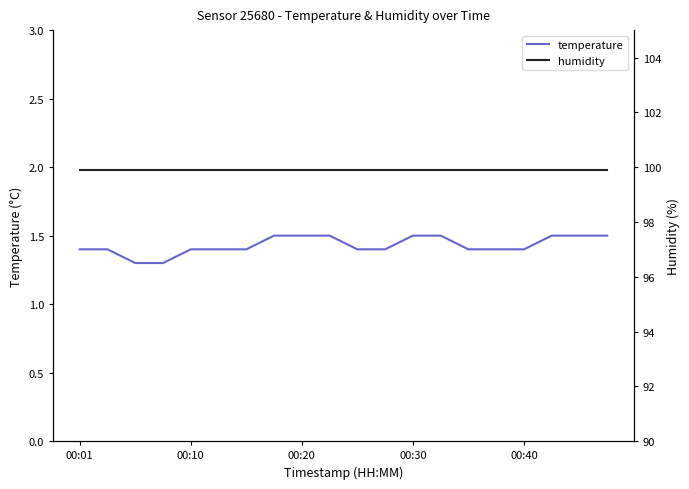

What is the highest value of the temperature series?

1.5